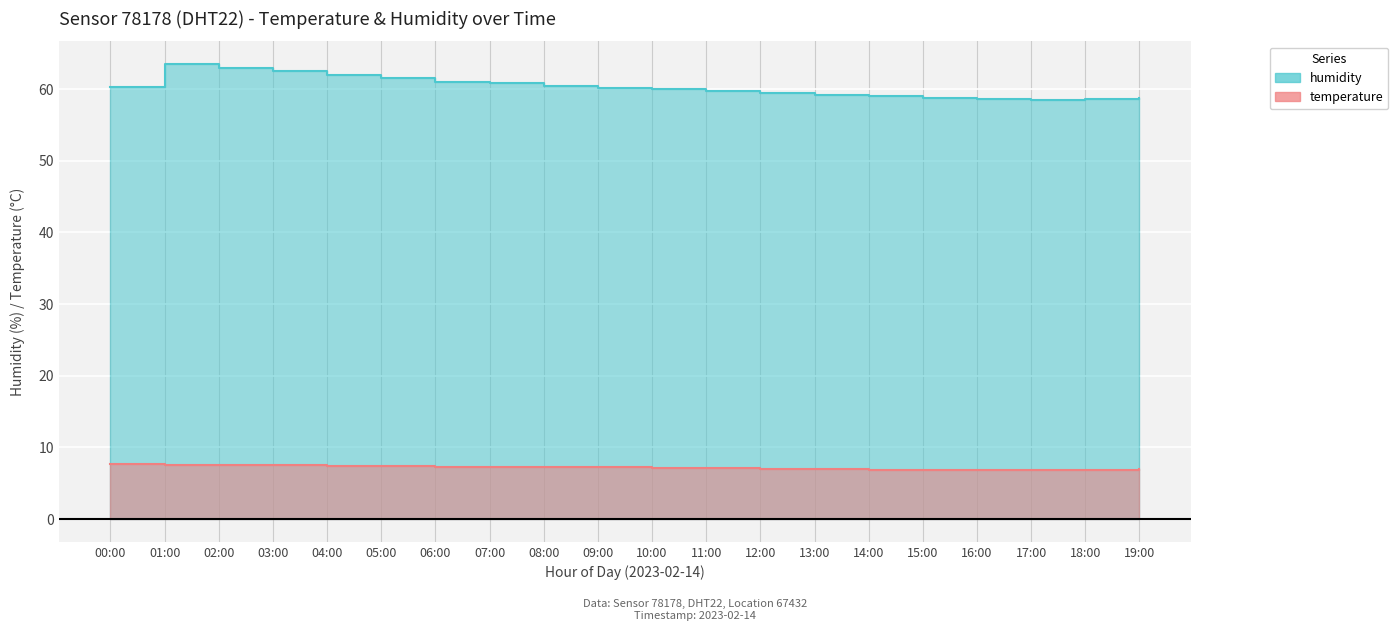

At which category is the sum across all series the highest?

01:00